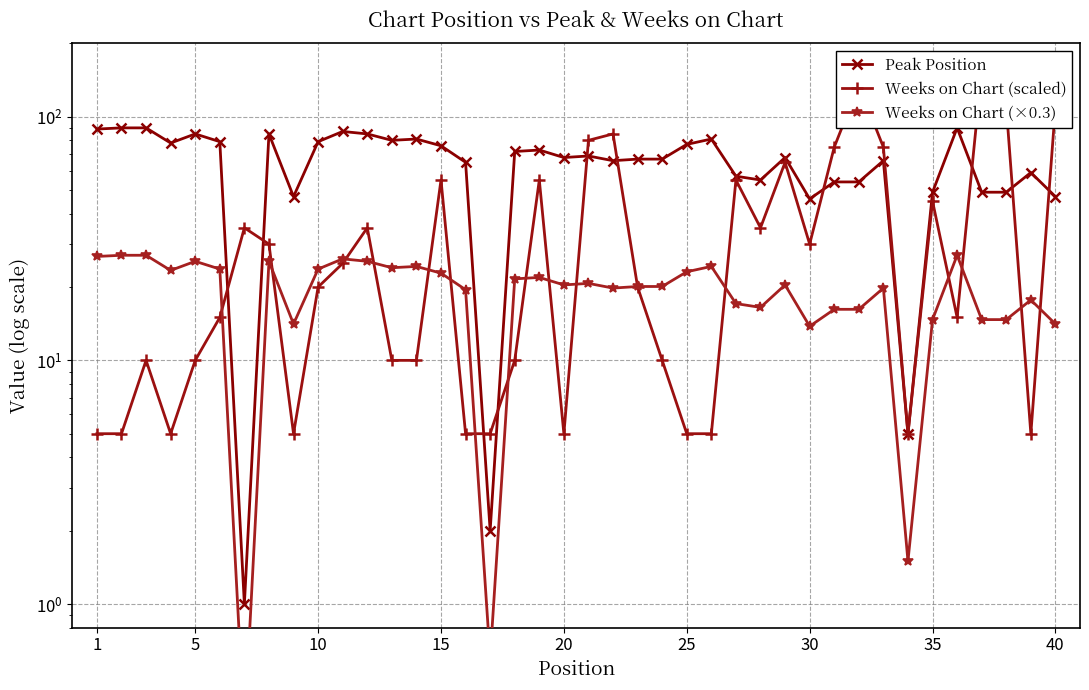

How many interior local valleys does the Weeks on Chart (×0.3) series have?

10